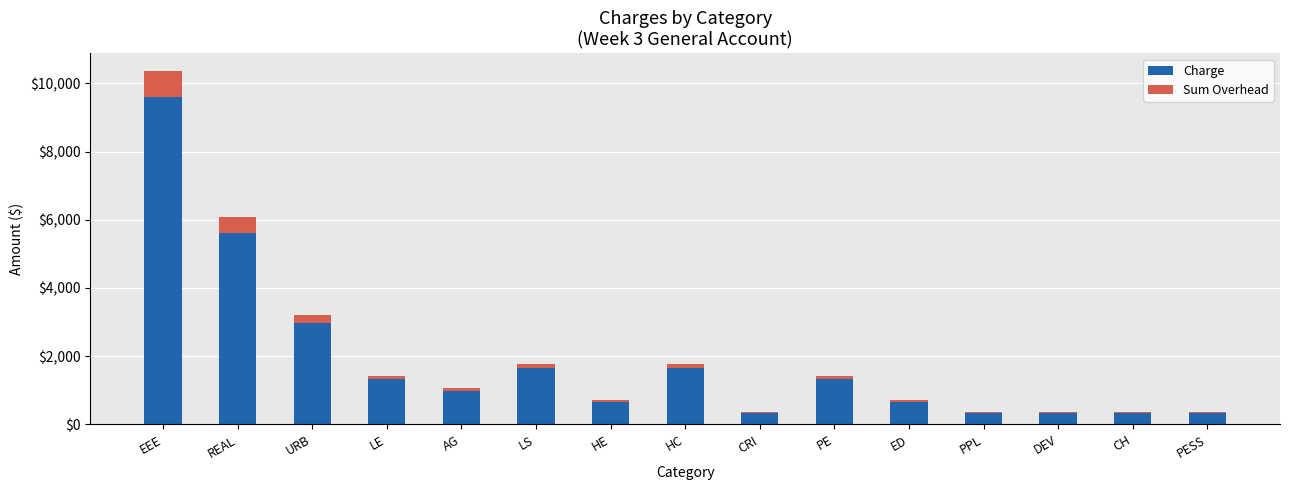

At which label does Charge reach its peak?

EEE